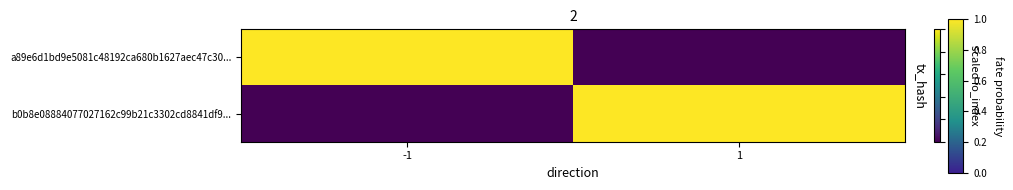

Reading left to right, extract all data points from this chart.

a89e6d1bd9e5081c48192ca680b1627aec47c30...: -1=1	1=0
b0b8e08884077027162c99b21c3302cd8841df9...: -1=0	1=1